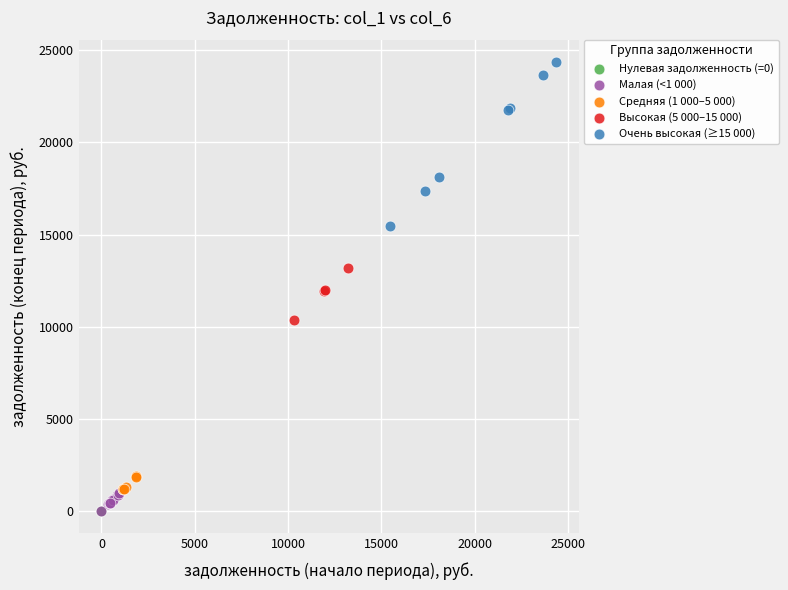

What are all the series names shown in the legend?

Нулевая задолженность (=0), Малая (<1 000), Средняя (1 000–5 000), Высокая (5 000–15 000), Очень высокая (≥15 000)